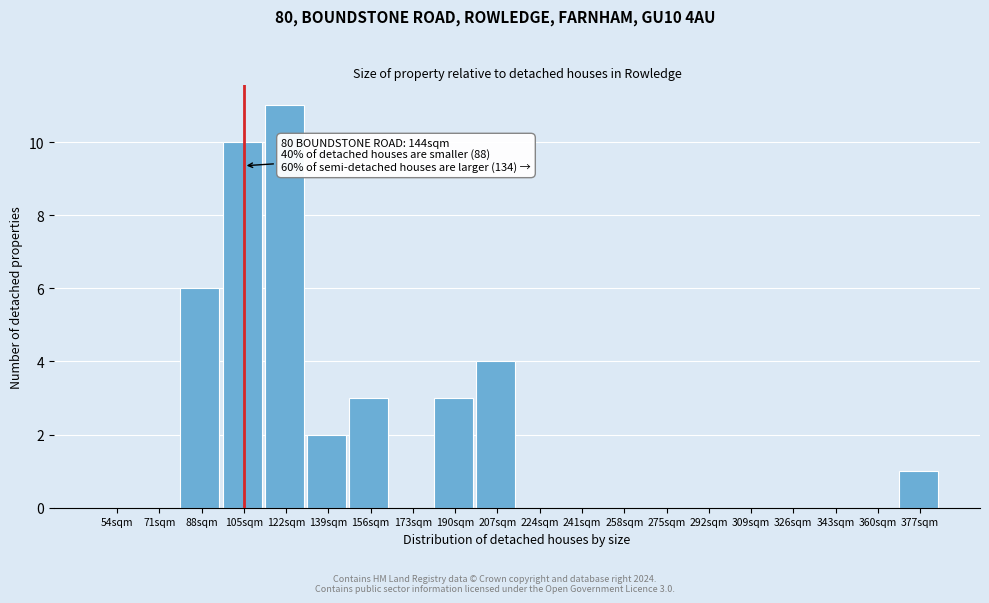

Reading left to right, what are all the values shown in this chart?

54sqm=0	71sqm=0	88sqm=6	105sqm=10	122sqm=11	139sqm=2	156sqm=3	173sqm=0	190sqm=3	207sqm=4	224sqm=0	241sqm=0	258sqm=0	275sqm=0	292sqm=0	309sqm=0	326sqm=0	343sqm=0	360sqm=0	377sqm=1